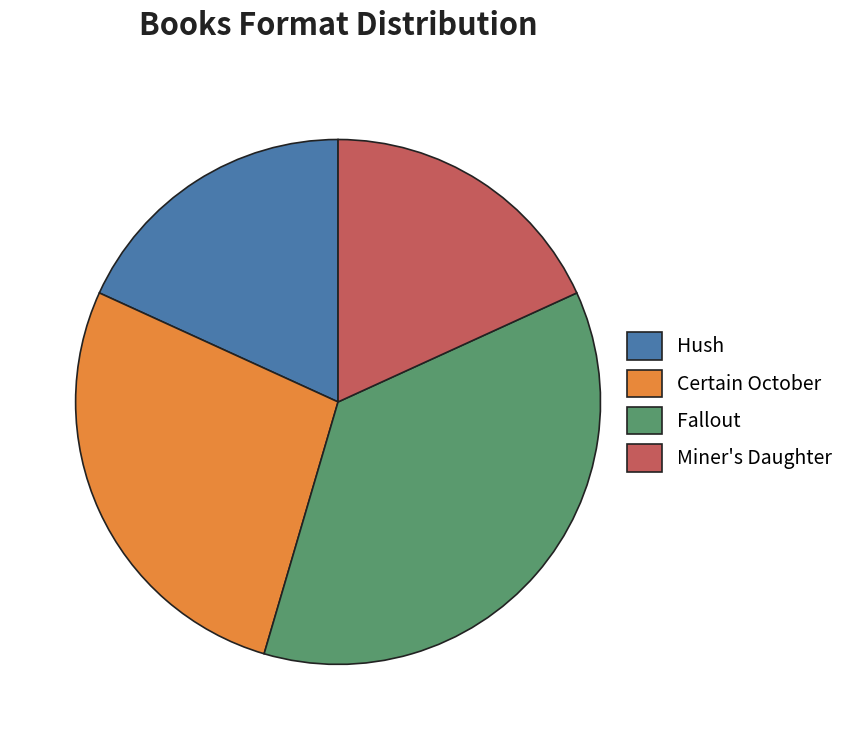

Do Miner's Daughter and Hush together represent more than half of the pie?

No